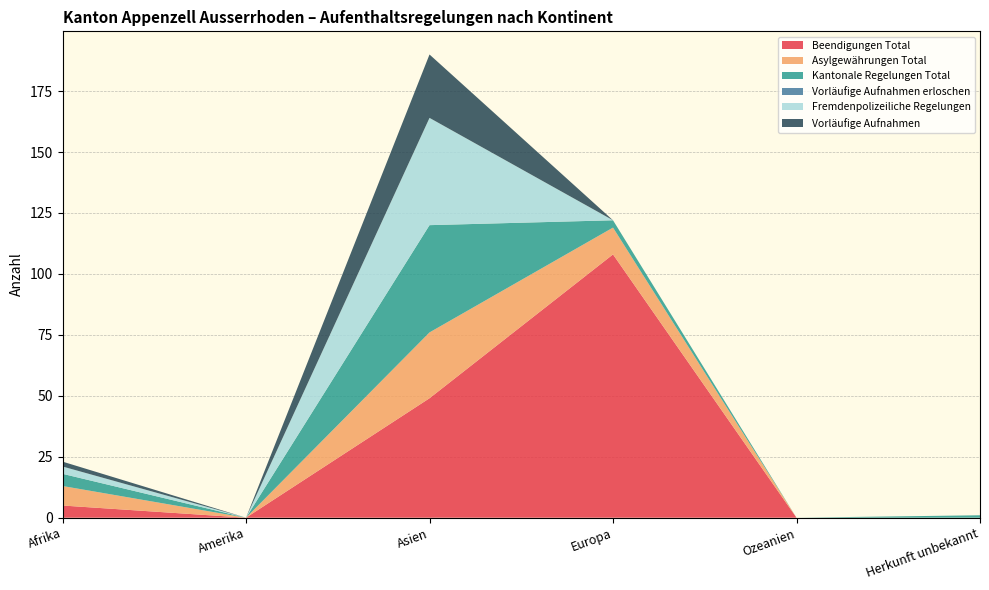

Reading left to right, extract all data points from this chart.

Beendigungen Total: 5	0	49	108	0	0
Asylgewährungen Total: 8	0	27	11	0	0
Kantonale Regelungen Total: 5	0	44	3	0	1
Vorläufige Aufnahmen erloschen: 0	0	0	0	0	0
Fremdenpolizeiliche Regelungen: 3	0	44	0	0	0
Vorläufige Aufnahmen: 2	0	26	0	0	0